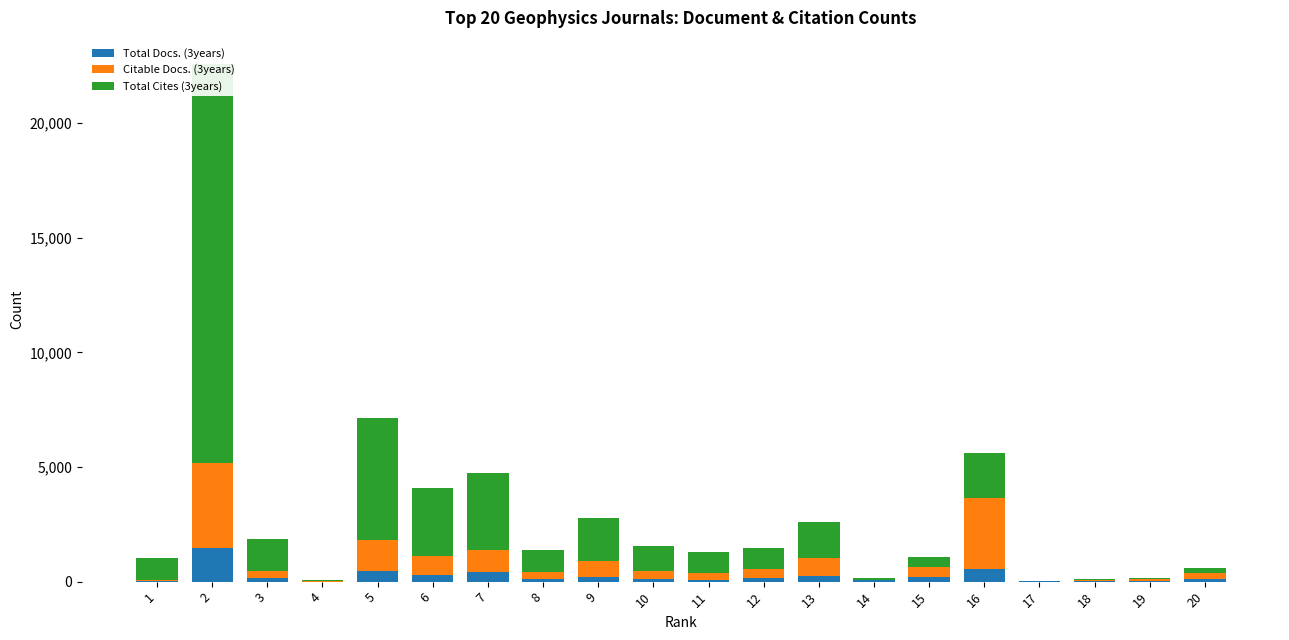

What is the value of the Total Cites (3years) bar at the 5th from the left?

5357